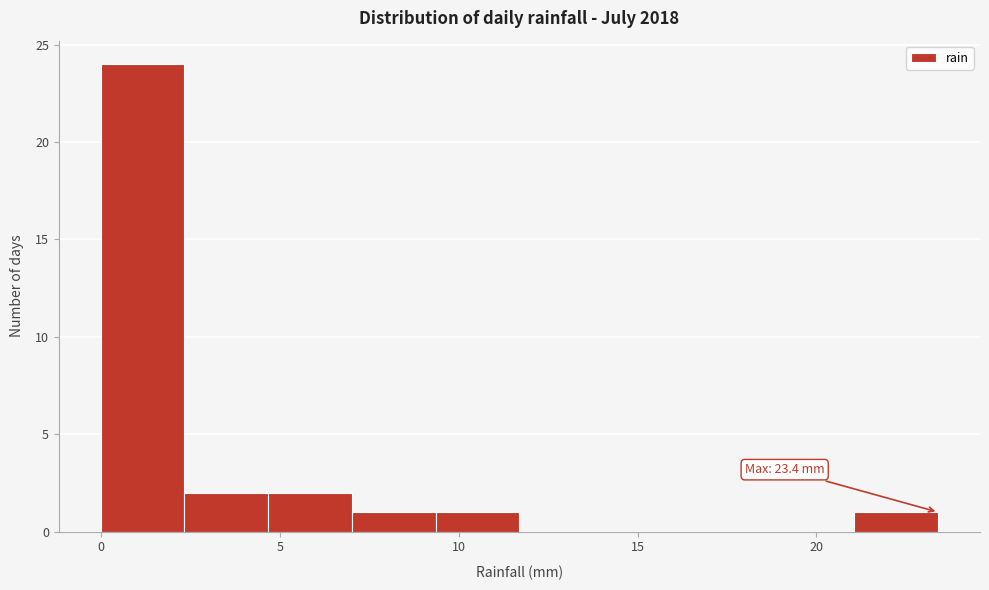

Which range on the x-axis has the tallest bar?

0.0 to 2.5